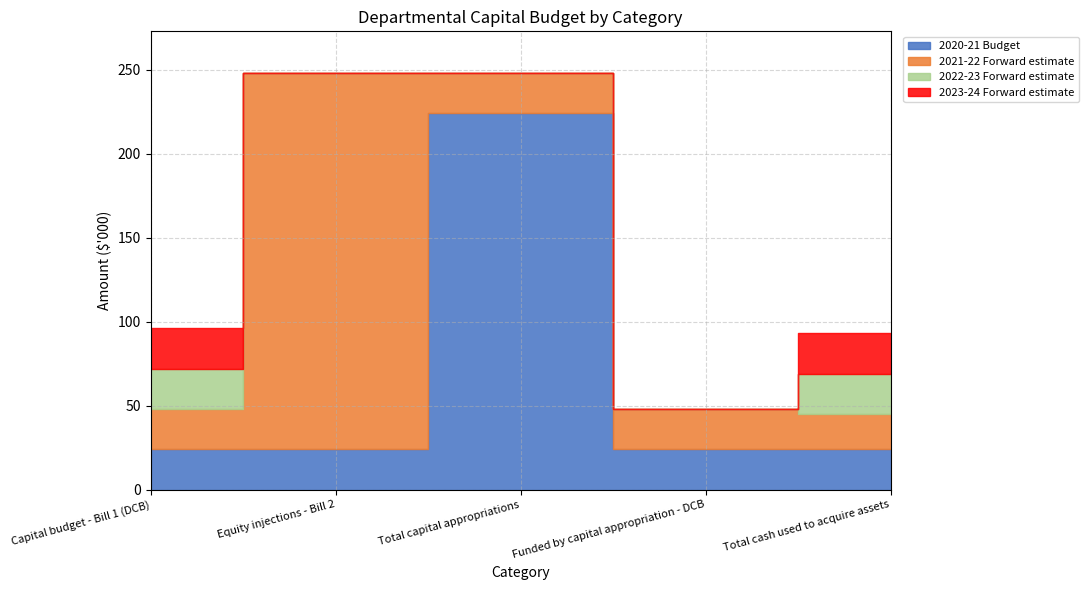

The value of 2020-21 Budget at Total cash used to acquire assets is 24. True or false?

True